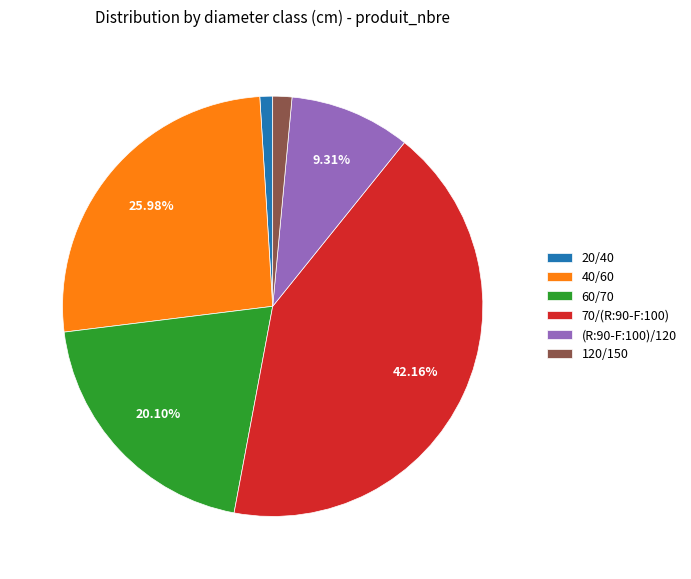

Approximately how many times larger is the value at 70/(R:90-F:100) compared to (R:90-F:100)/120?

4.5